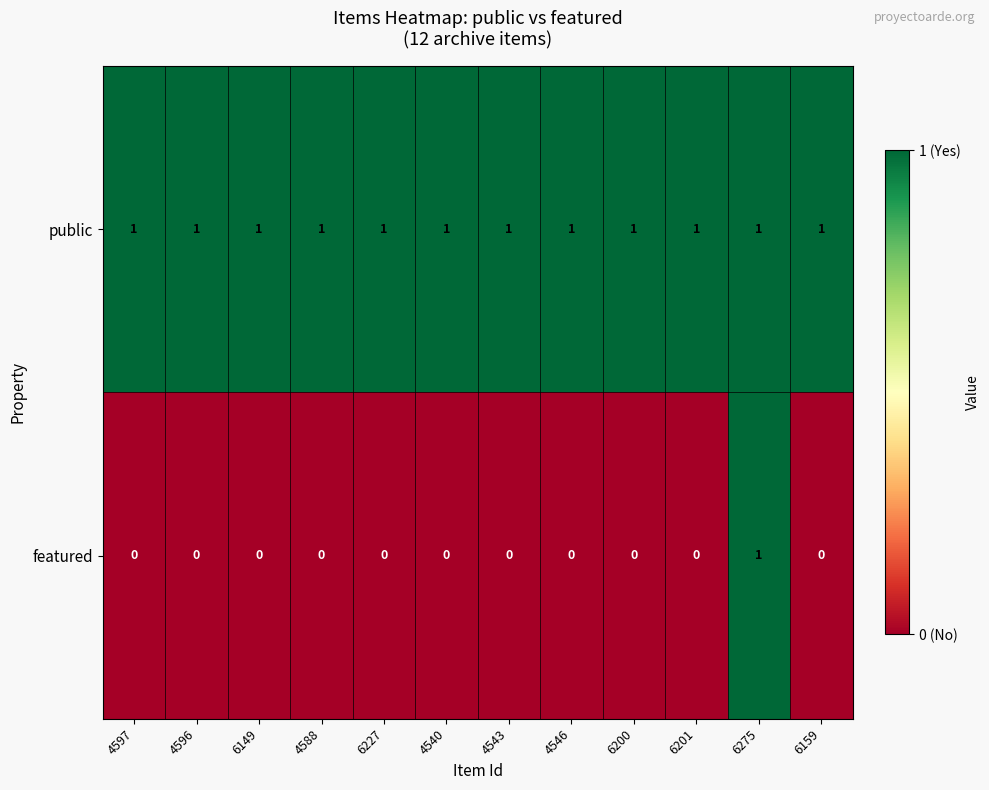

At 6149, list the series in order from smallest to largest.

featured, public